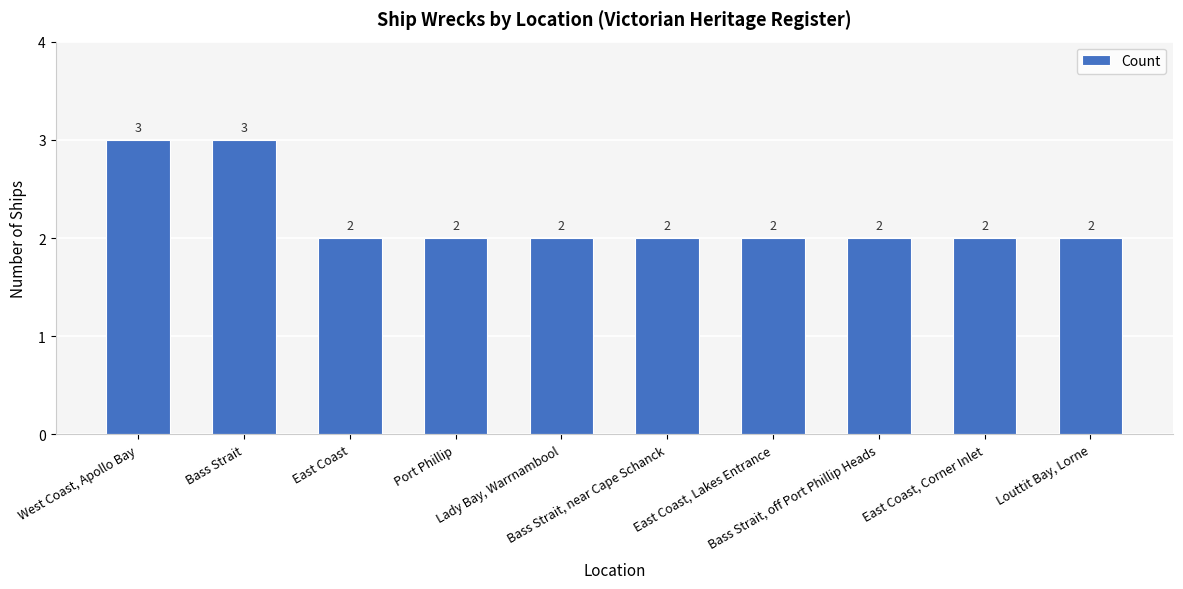

Reading left to right, list all the values displayed in this chart.

3	3	2	2	2	2	2	2	2	2